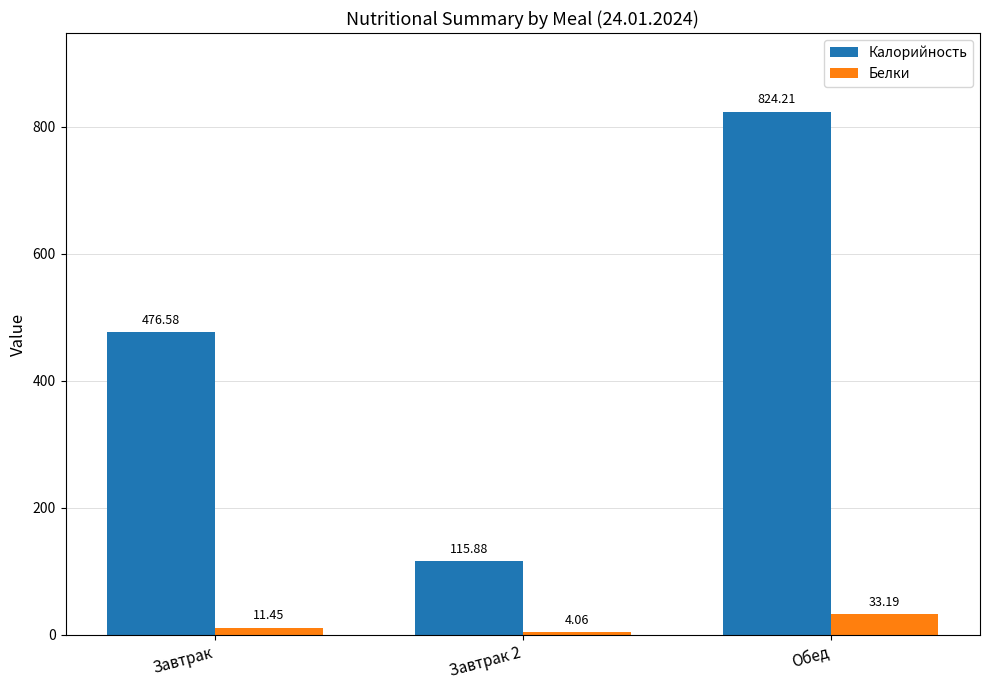

What is the total value across all series at Завтрак 2?

119.9